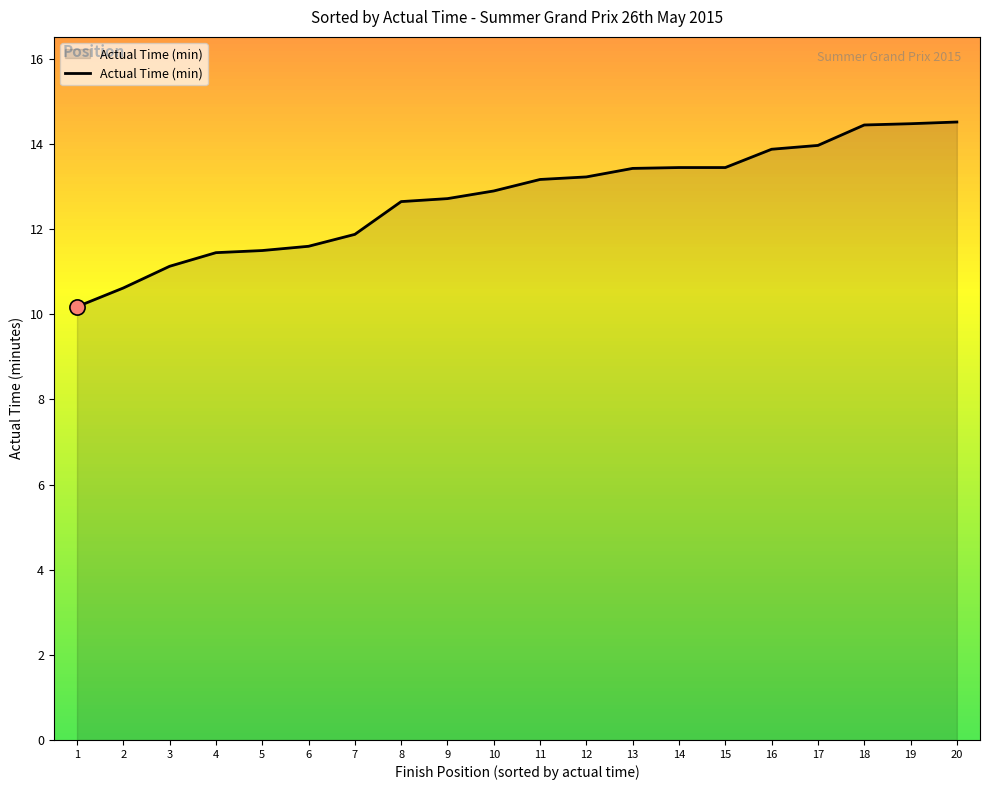

Approximately how many times larger is the value at 18 compared to 5?

1.3